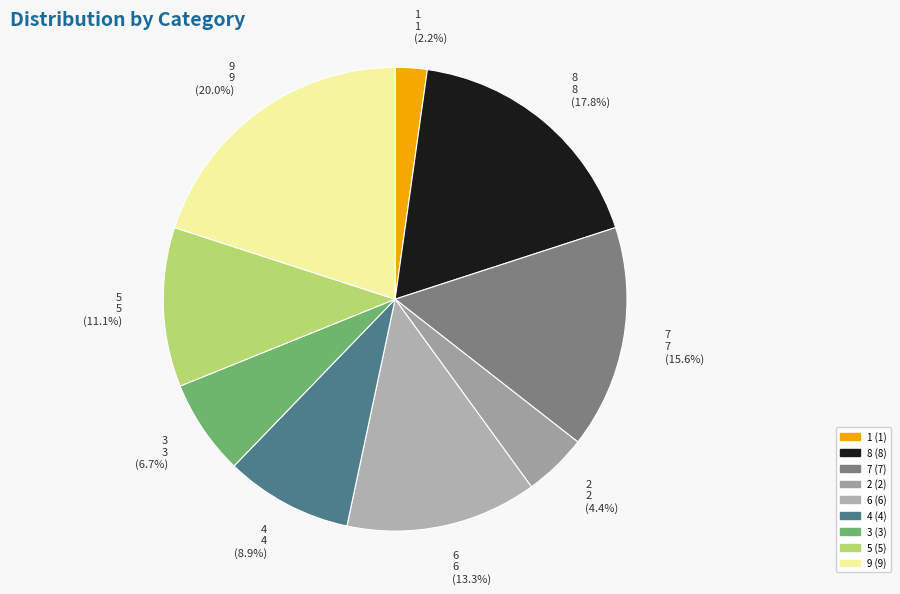

Is the sum of 8 and 2 greater than half?

No